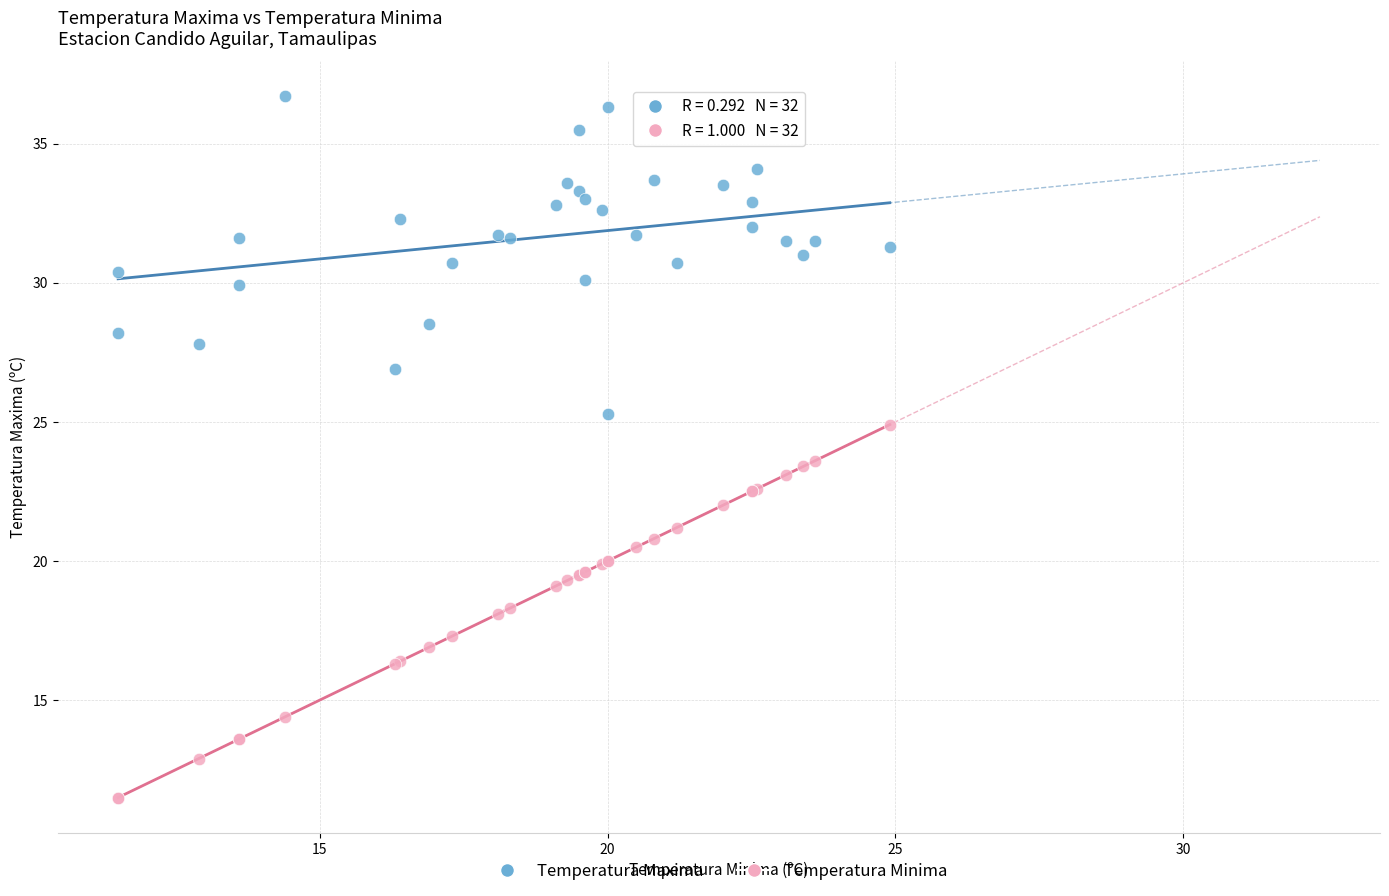

What are all the series names shown in the legend?

Temperatura Maxima, Temperatura Minima